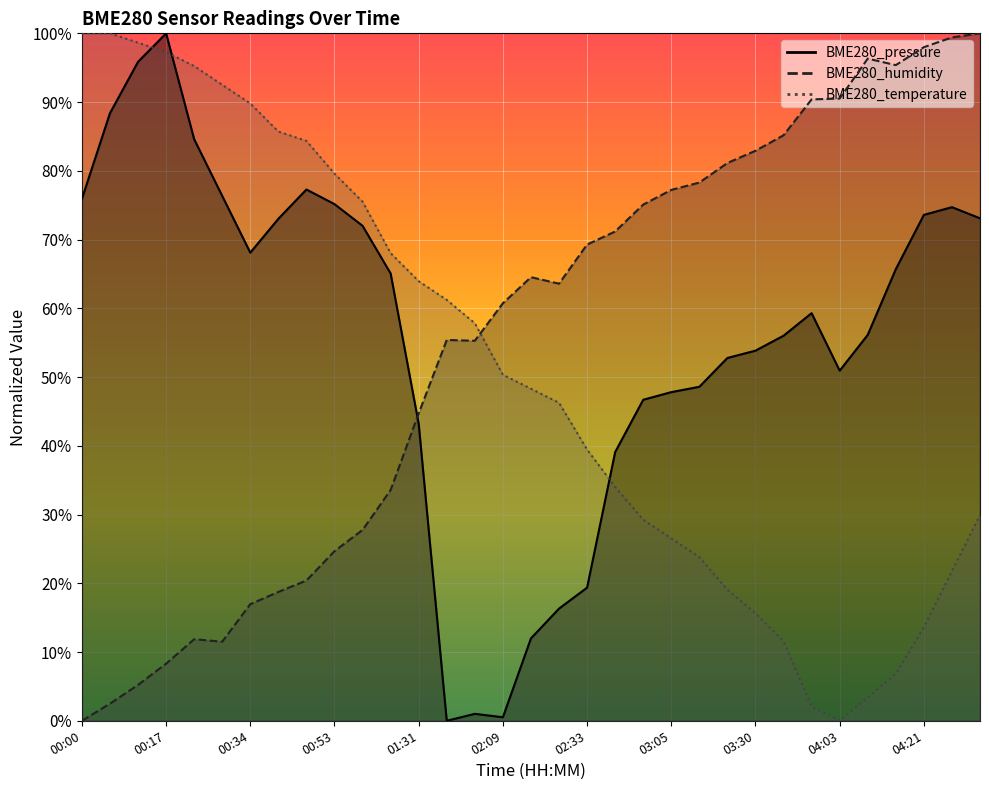

At 01:12, list the series in order from smallest to largest.

BME280_humidity, BME280_pressure, BME280_temperature